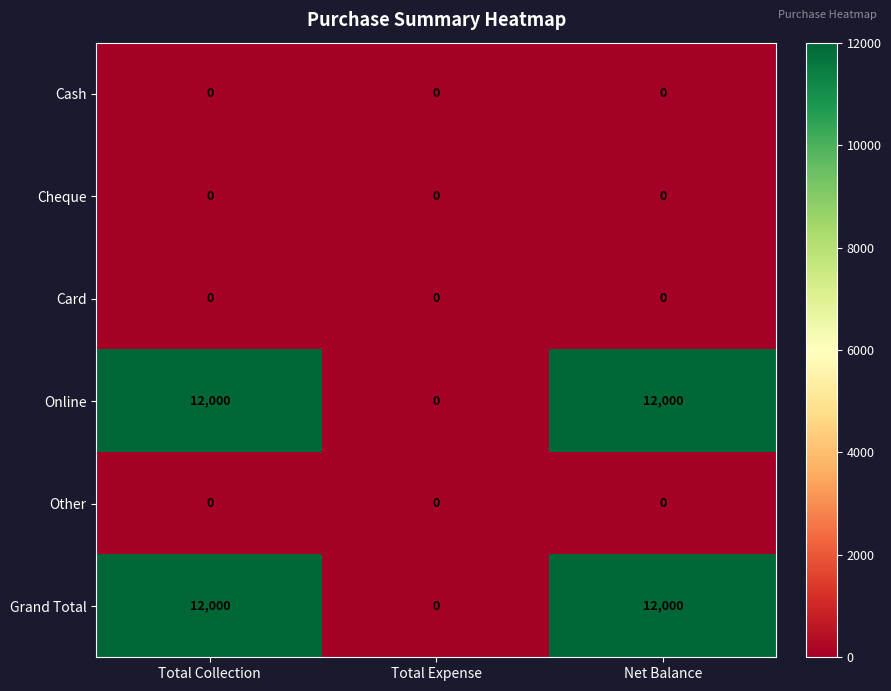

Reading left to right, list all the values displayed in this chart.

Cash: 0	0	0
Cheque: 0	0	0
Card: 0	0	0
Online: 12000	0	12000
Other: 0	0	0
Grand Total: 12000	0	12000